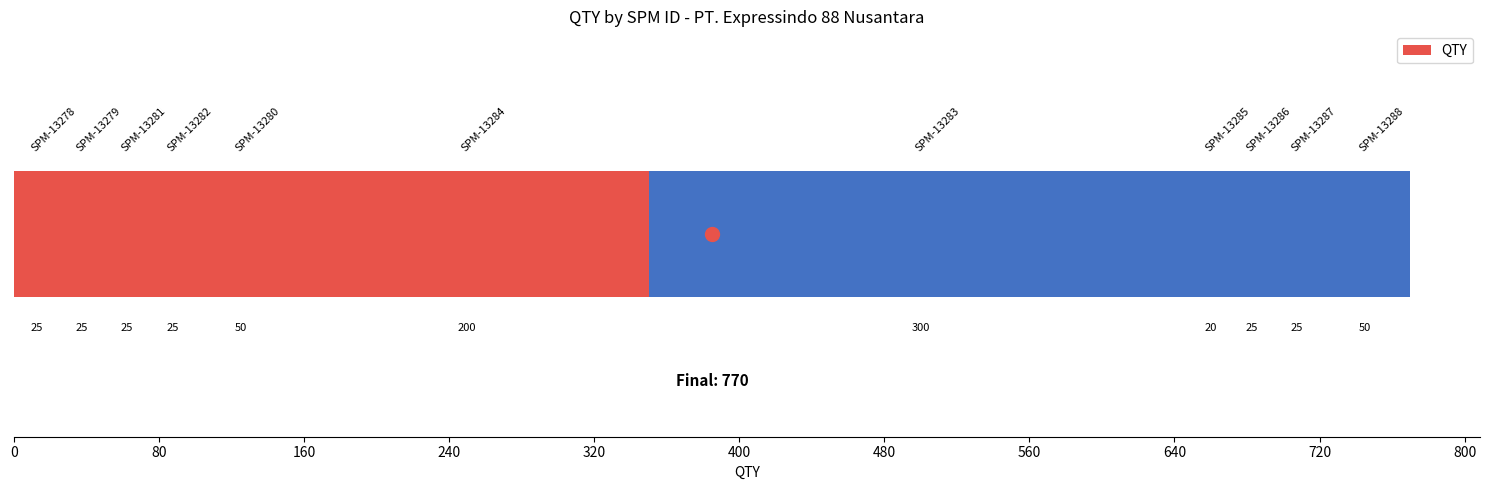

What is the value of the 6th bar from the left?

200